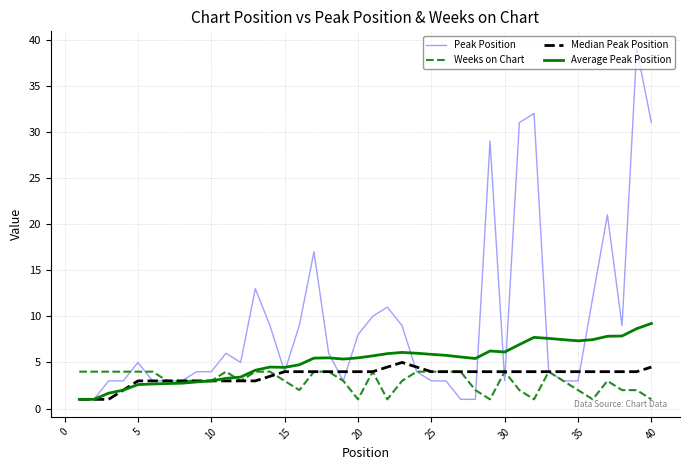

What is the greatest value displayed?

39.0